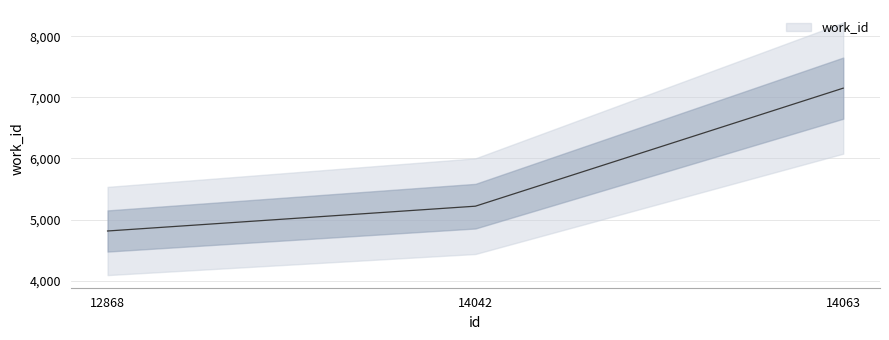

At which label does the data first exceed 5219?

14063